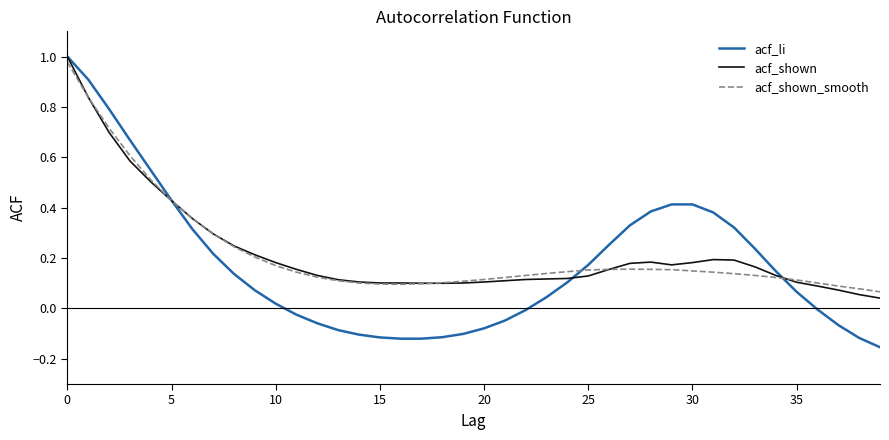

Which series has the largest range (max minus min)?

acf_li